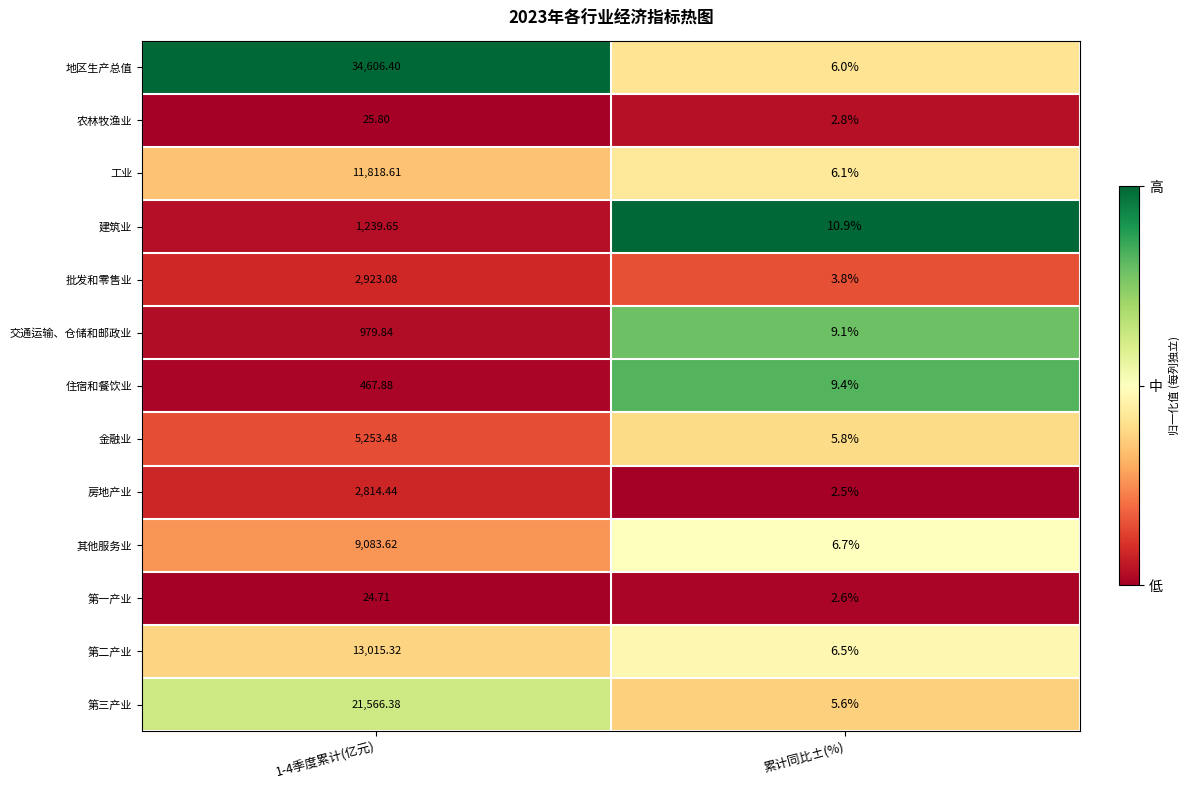

At which label is 地区生产总值 closest to 17306?

累计同比±(%)